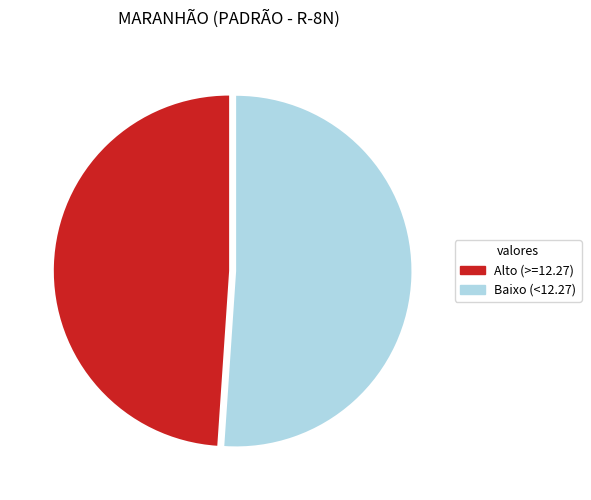

Does any single category account for the majority?

Yes